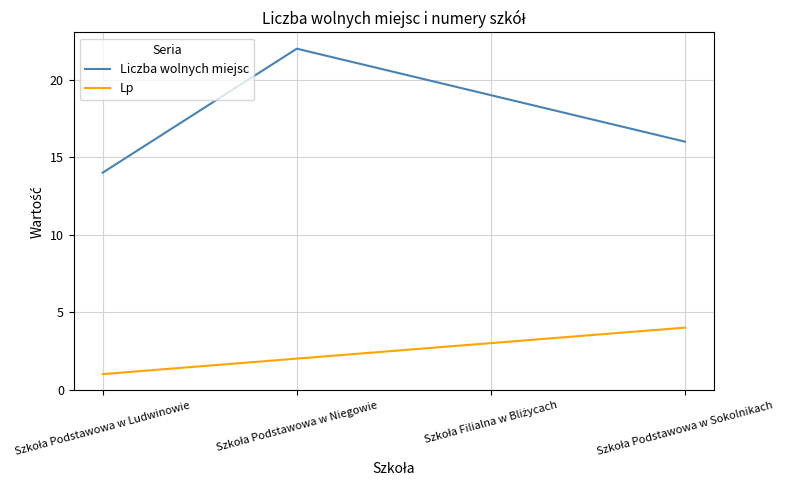

True or false: Liczba wolnych miejsc has more than 2 interior local peaks.

False